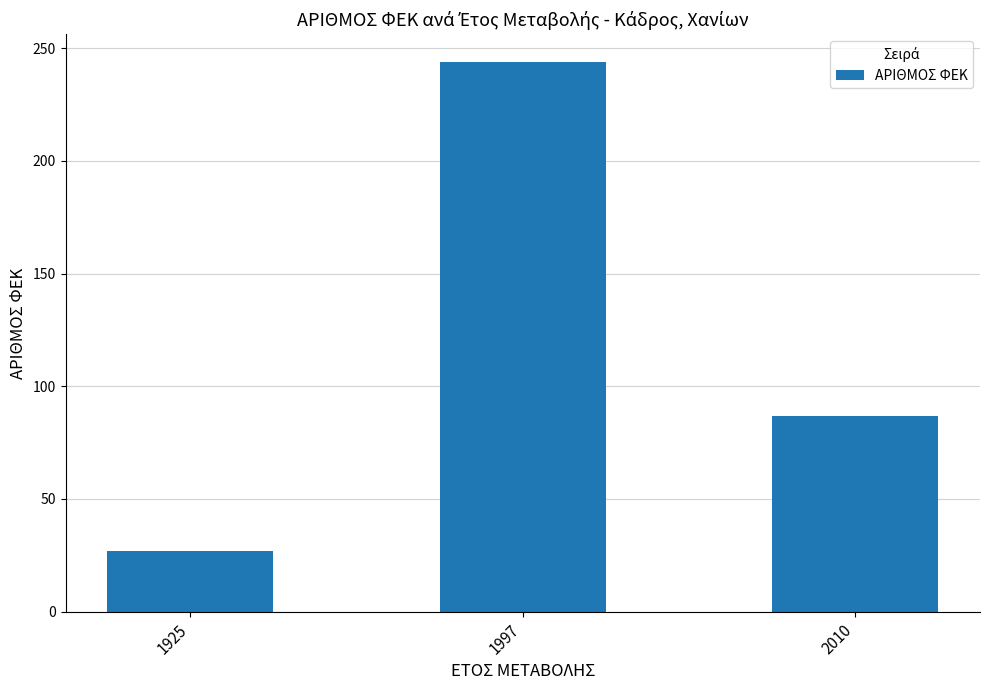

True or false: the data shows 87 at 2010.

True